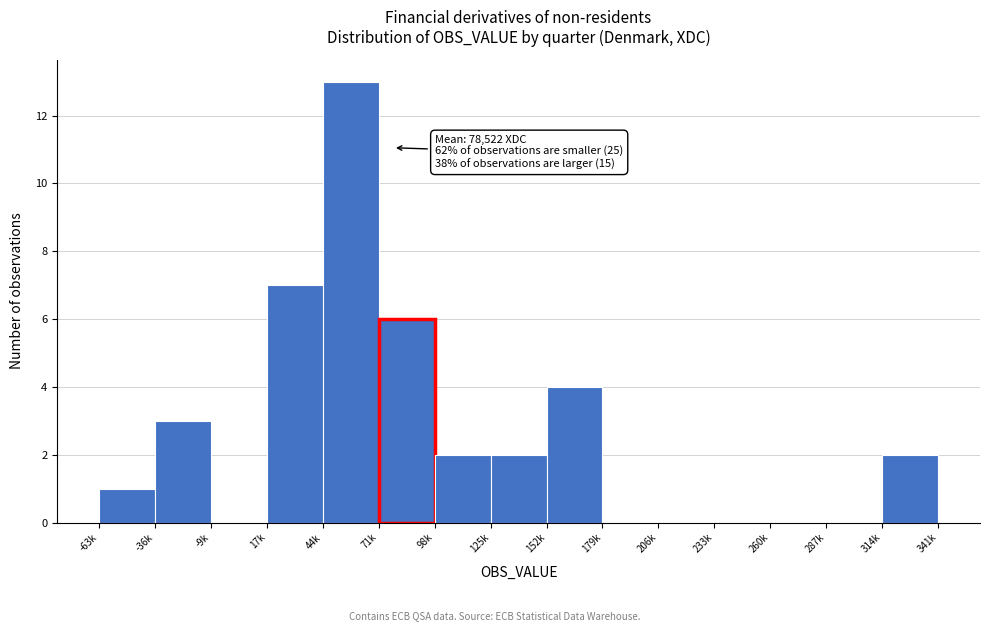

Reading right to left, list all the values displayed in this chart.

314k=2	287k=0	260k=0	233k=0	206k=0	179k=0	152k=4	125k=2	98k=2	71k=6	44k=13	17k=7	-9k=0	-36k=3	-63k=1